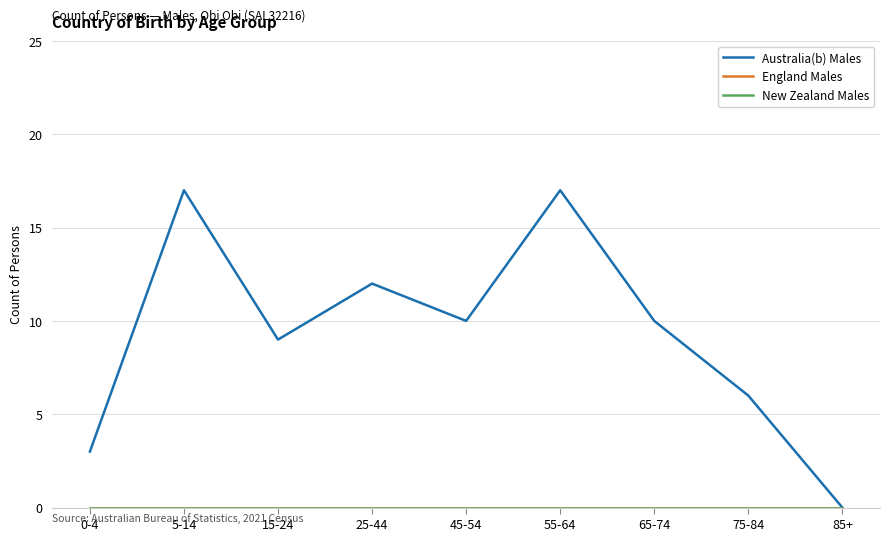

Is this an area chart (filled region under the line)?

No